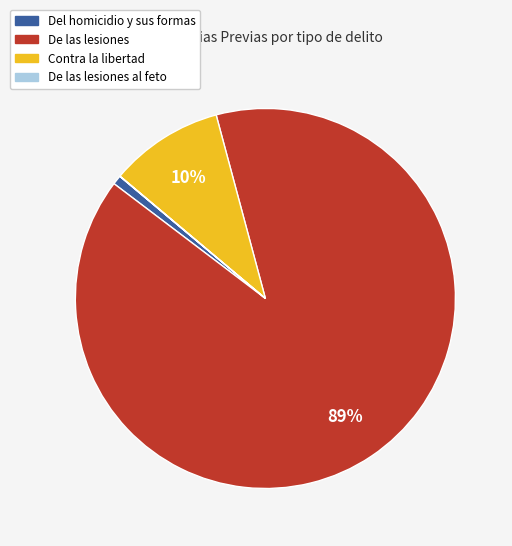

To the nearest percent, what is the difference between the largest and smallest slice percentages?

89%